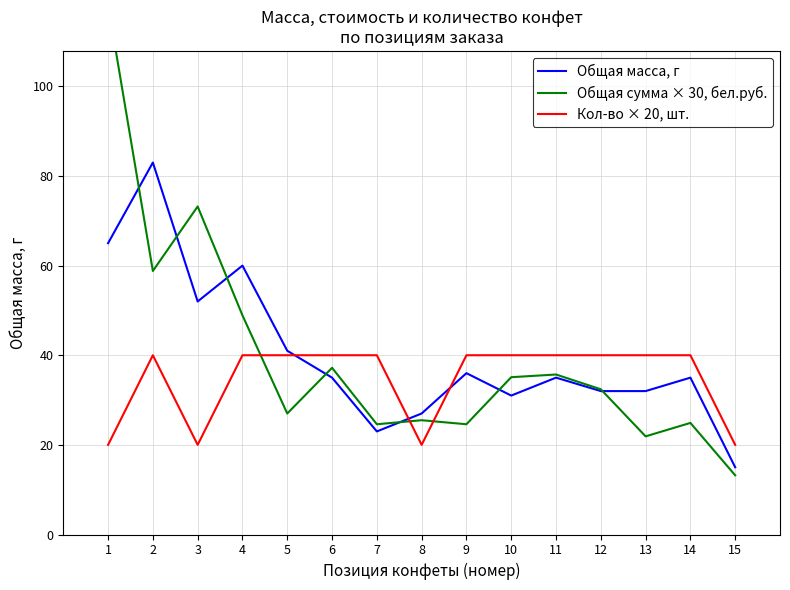

Which label corresponds to the largest value in the chart?

1